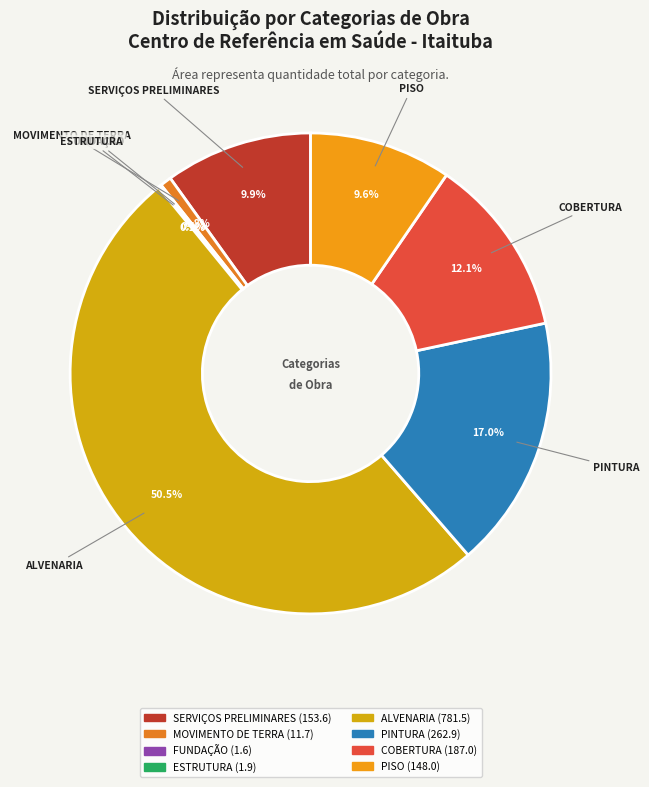

What is the ratio of the value at COBERTURA to the value at PISO?

1.3